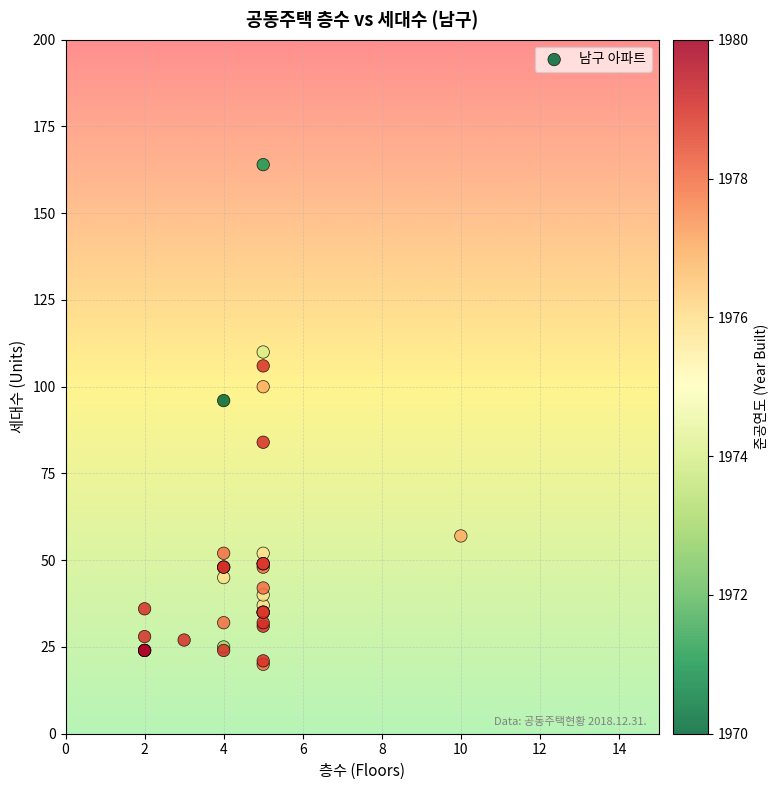

What Y value in the scatter plot is closest to 92?

96